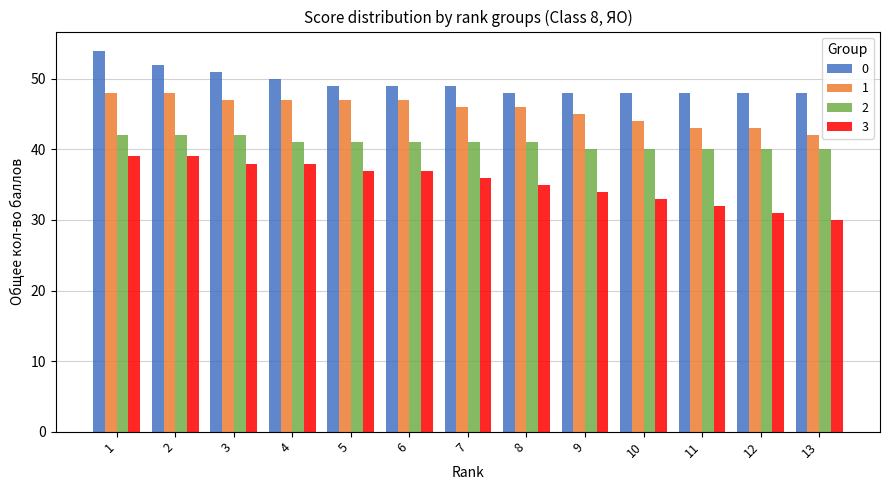

How many bars are there in total?

52